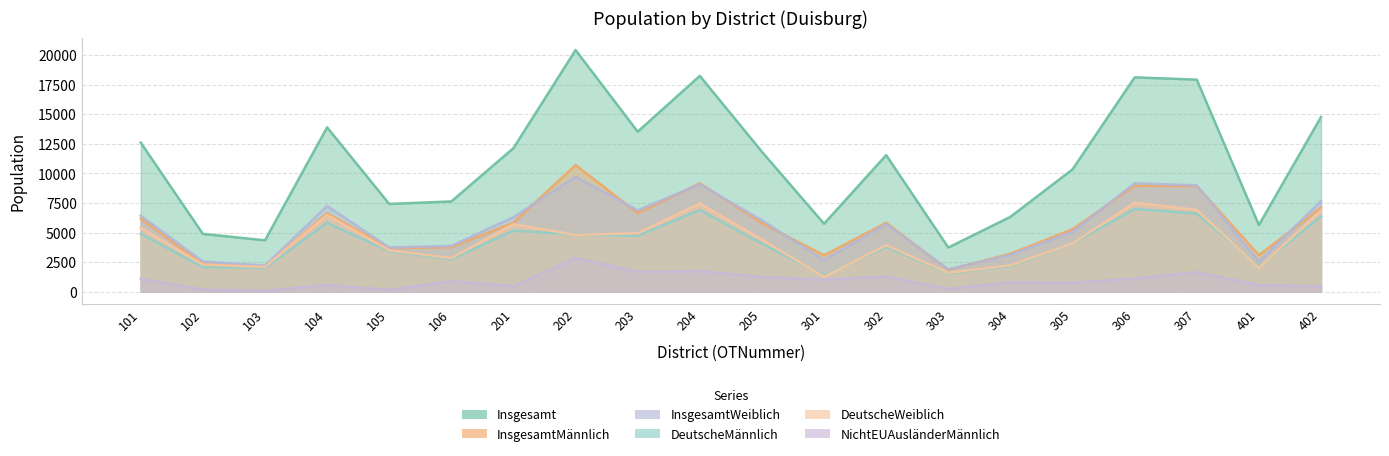

The value of Insgesamt at 307 is 5029. True or false?

False